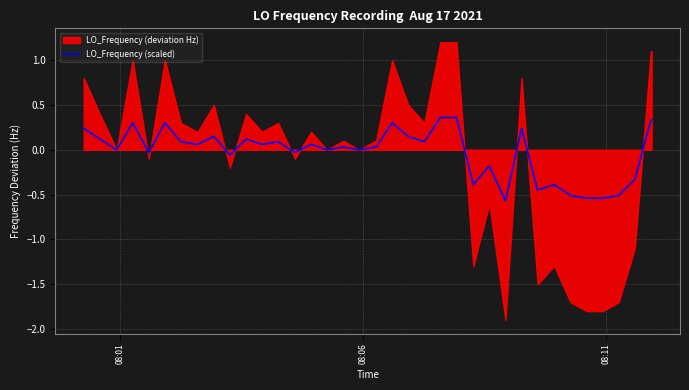

What is the minimum value for LO_Frequency (scaled)?

-0.6